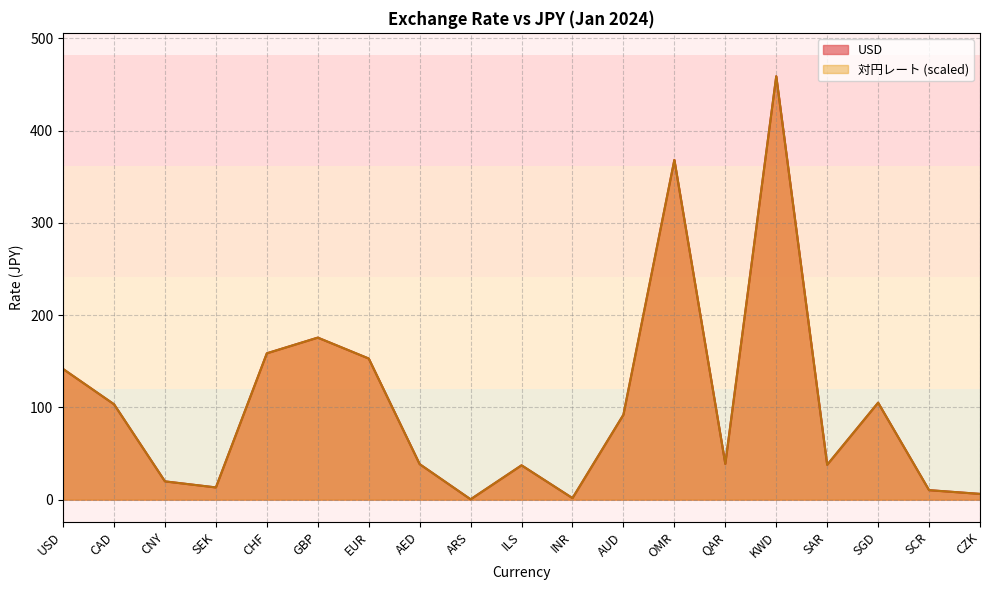

What is the total value across all series at AED?

77.0